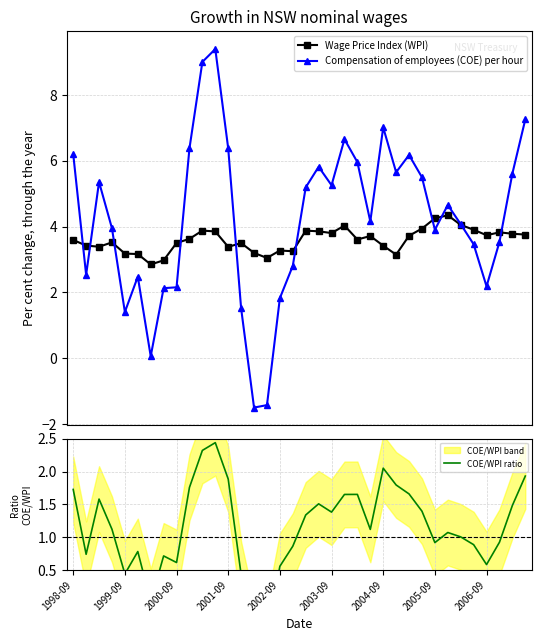

What is the maximum value for Compensation of employees (COE) per hour?

9.4